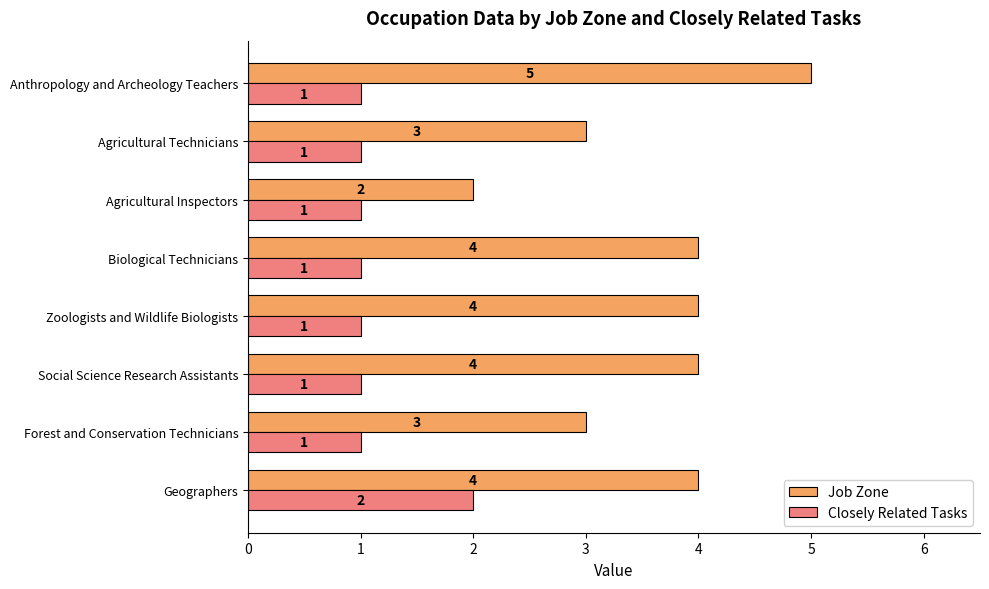

Which series changed the most between Forest and Conservation Technicians and Anthropology and Archeology Teachers?

Job Zone